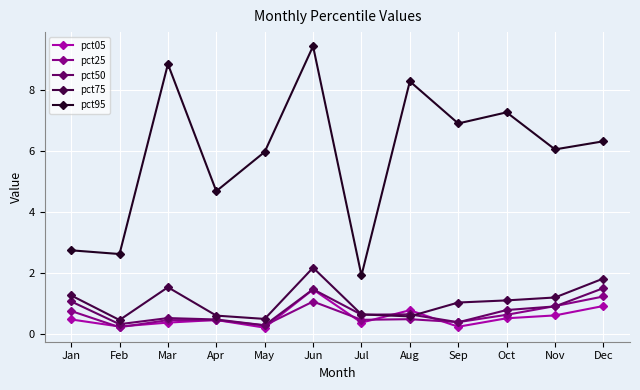

The pct25 series shows 0.7 at Jan. True or false?

True